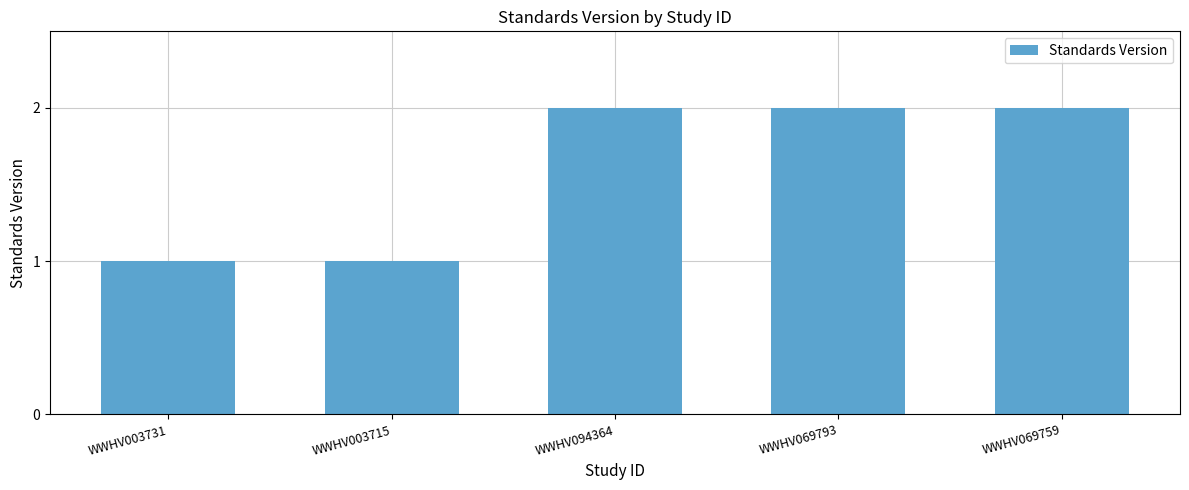

What is the value of the 5th bar from the left?

2